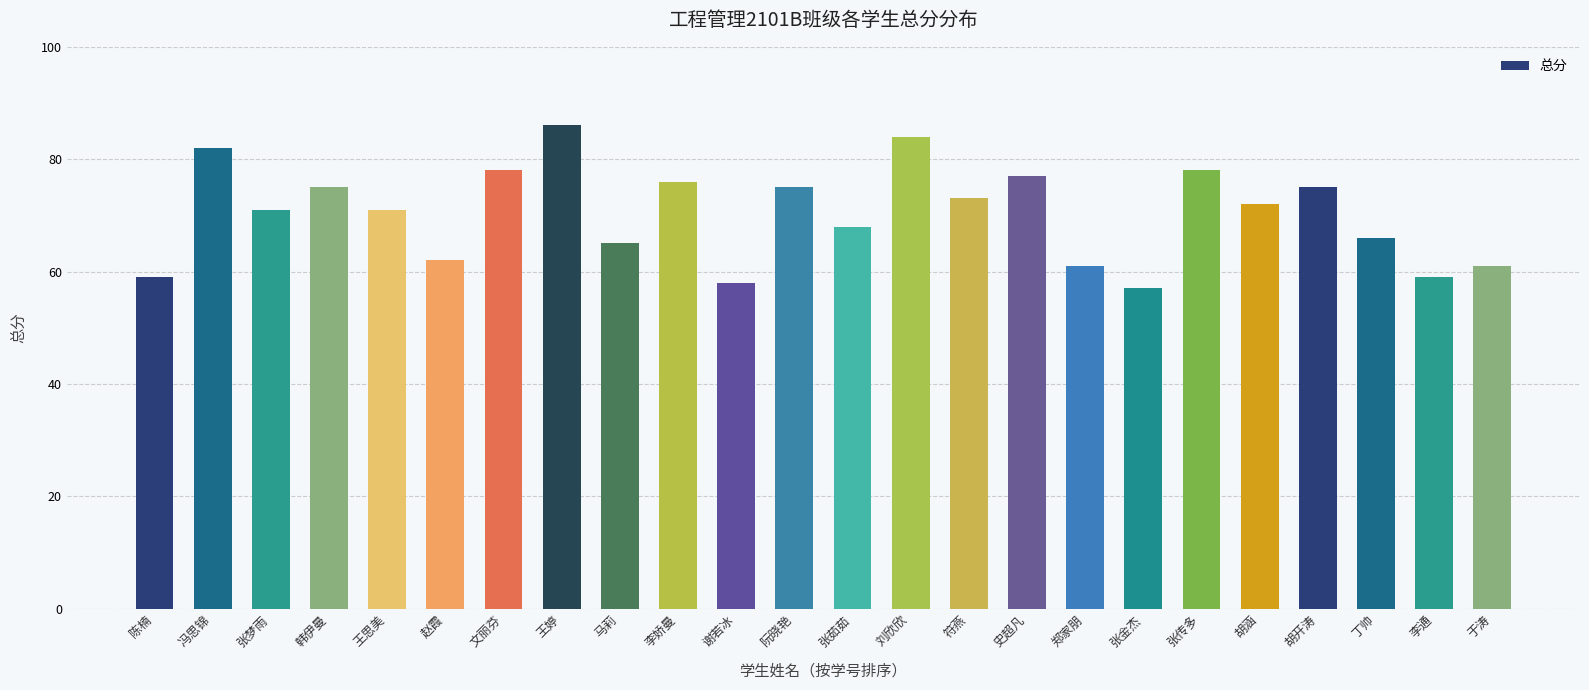

Read the value at 赵霞, to the nearest 10.

60